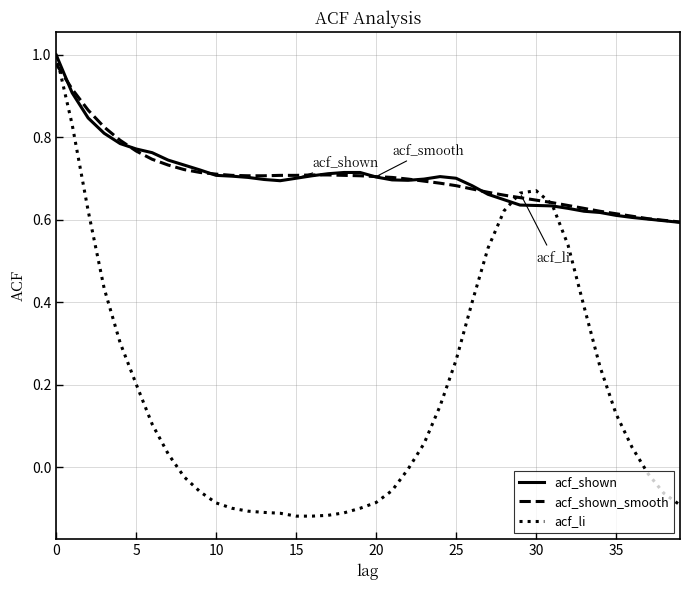

How many lines are shown in the chart?

3